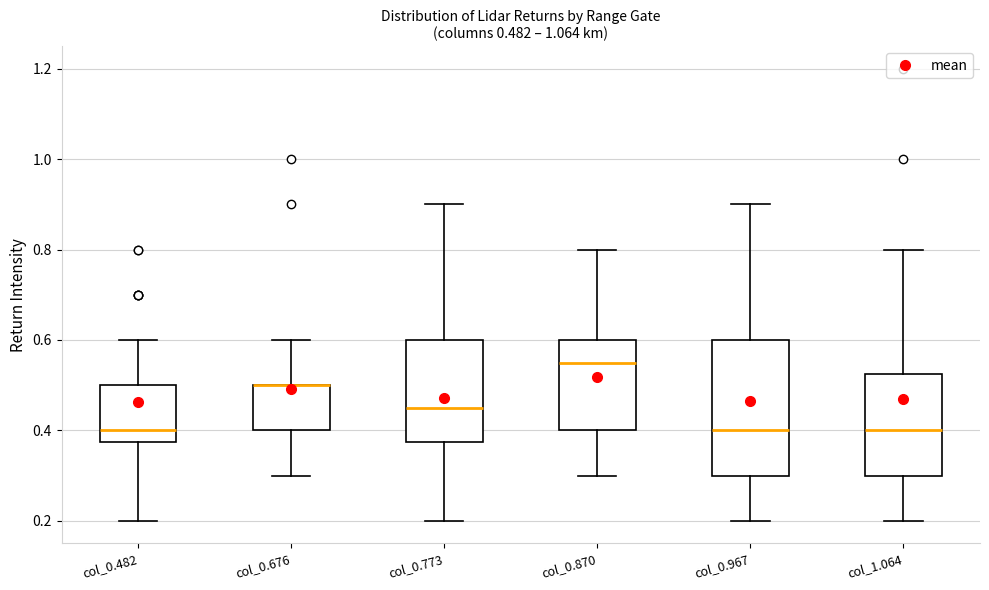

Which box is the tallest, from its lower edge to its upper edge?

col_0.967